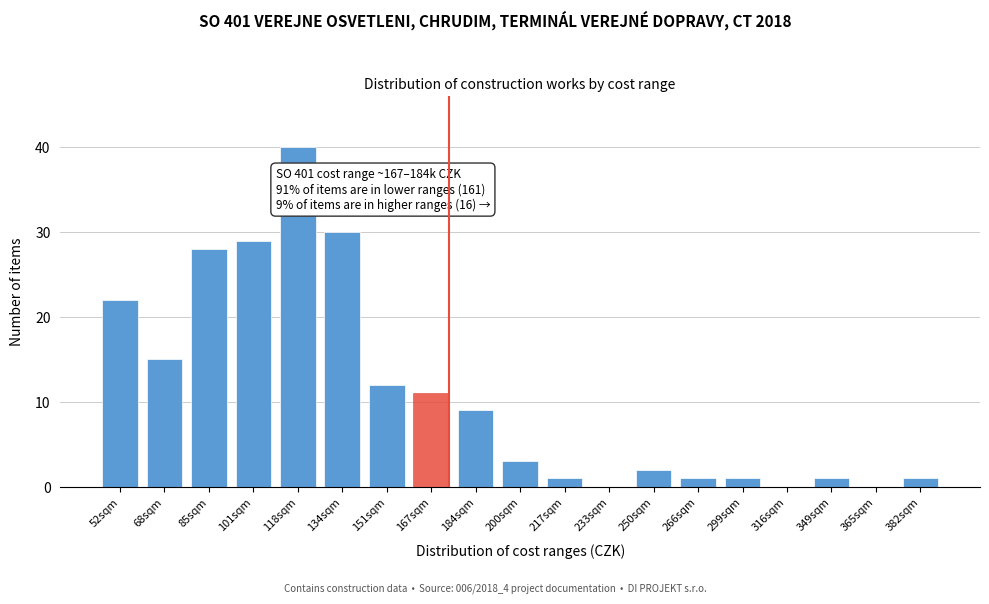

Reading left to right, what are all the values shown in this chart?

52sqm=22	68sqm=15	85sqm=28	101sqm=29	118sqm=40	134sqm=30	151sqm=12	167sqm=11	184sqm=9	200sqm=3	217sqm=1	233sqm=0	250sqm=2	266sqm=1	299sqm=1	316sqm=0	349sqm=1	365sqm=0	382sqm=1